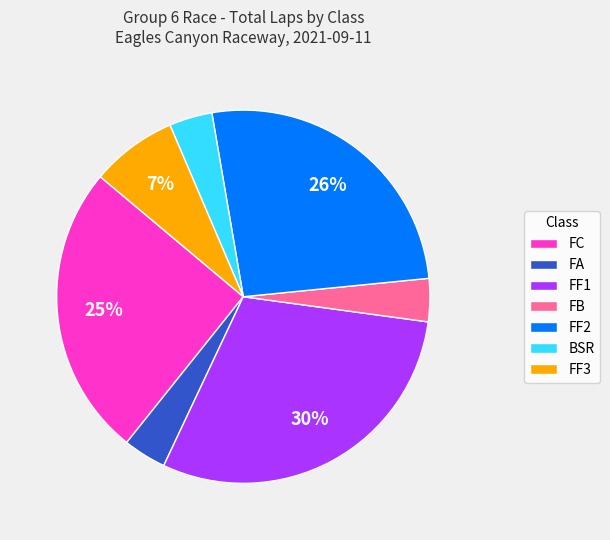

True or false: FC accounts for 25% of the total.

True